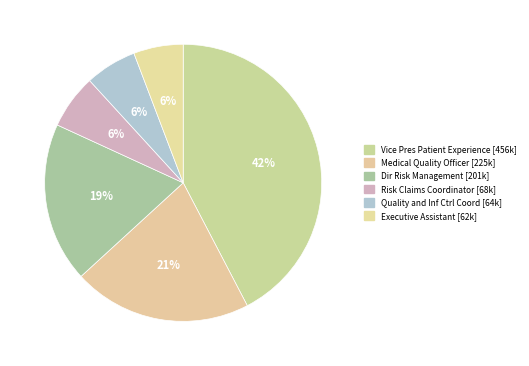

Is Risk Claims Coordinator the majority of the pie?

No